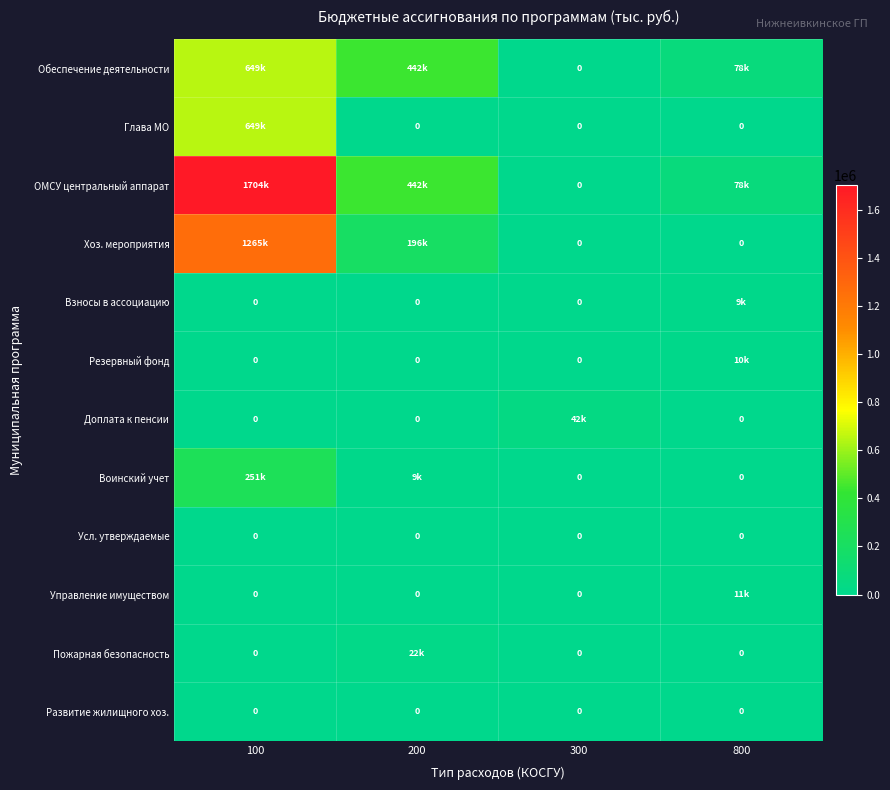

Is it true that Усл. утверждаемые equals 0.0 at 200?

True